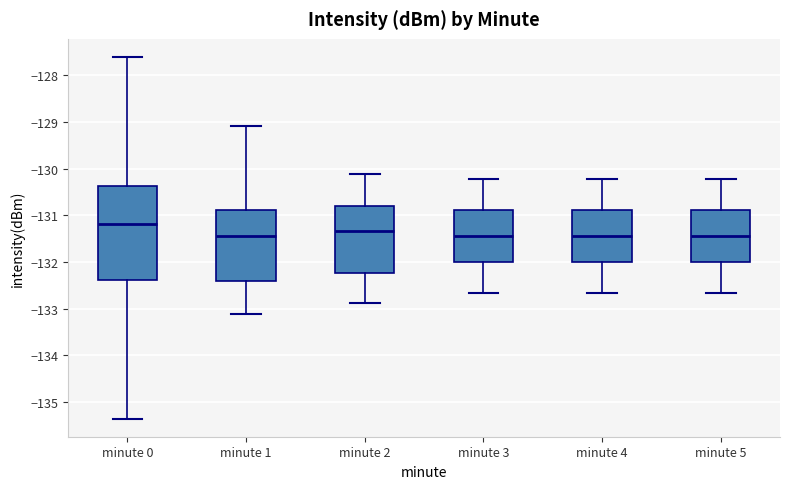

Reading left to right, read every box against the y-axis: the position of its median line, the range the box covers, and the ends of its whiskers. The values are not printed on the chart, so give them approximately, as read against the axis.

minute 0: median -131.2, box -132.4 to -130.4, whiskers -135.4 to -127.6
minute 1: median -131.4, box -132.4 to -130.9, whiskers -133.1 to -129.1
minute 2: median -131.3, box -132.2 to -130.8, whiskers -132.9 to -130.1
minute 3: median -131.4, box -132.0 to -130.9, whiskers -132.7 to -130.2
minute 4: median -131.4, box -132.0 to -130.9, whiskers -132.7 to -130.2
minute 5: median -131.4, box -132.0 to -130.9, whiskers -132.7 to -130.2